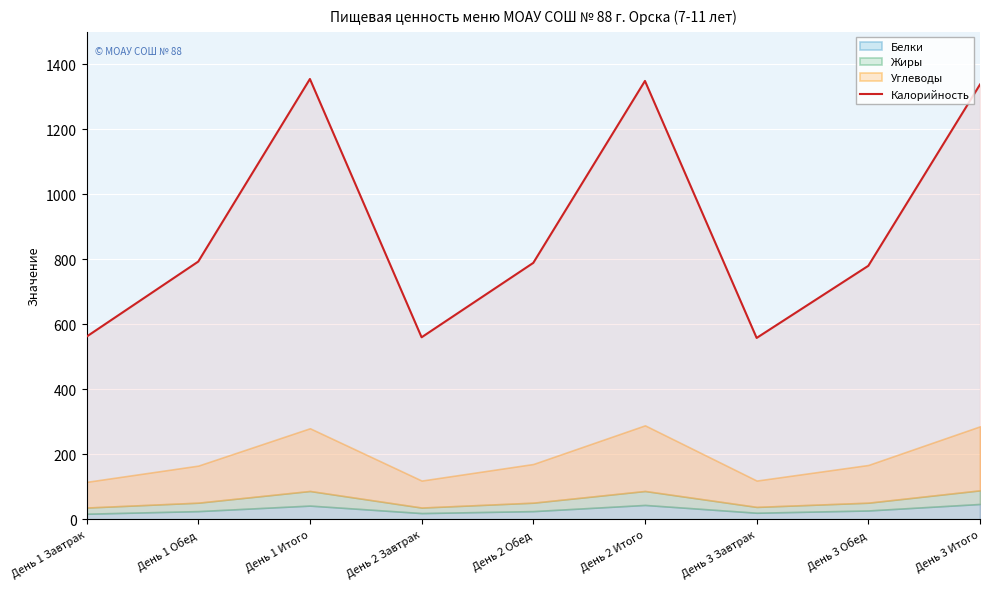

Which category has the lowest value across all series?

День 3 Завтрак